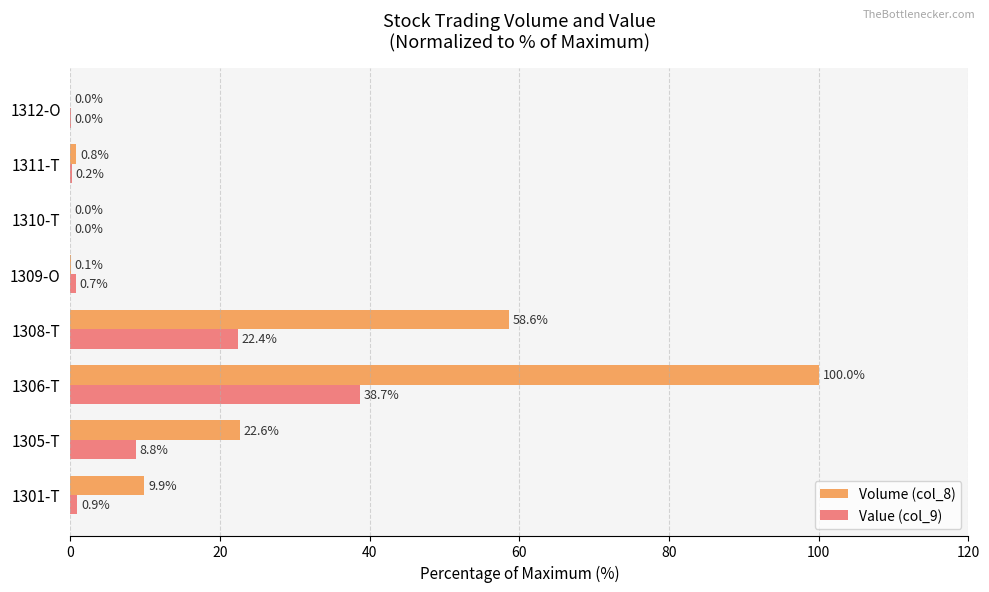

Where is Value (col_9) nearest to the value 19?

1308-T